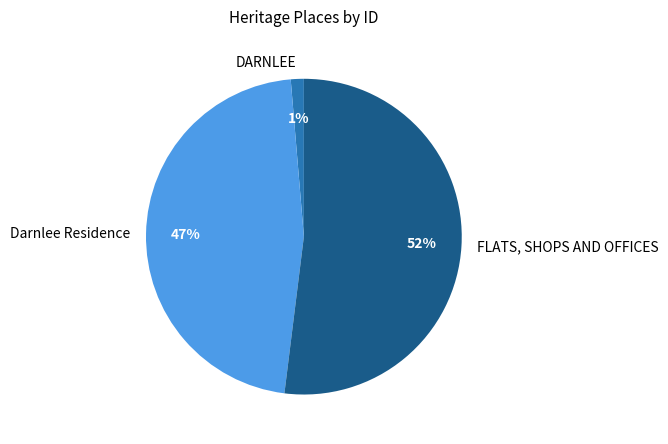

Is the sum of Darnlee Residence and FLATS, SHOPS AND OFFICES greater than half?

Yes